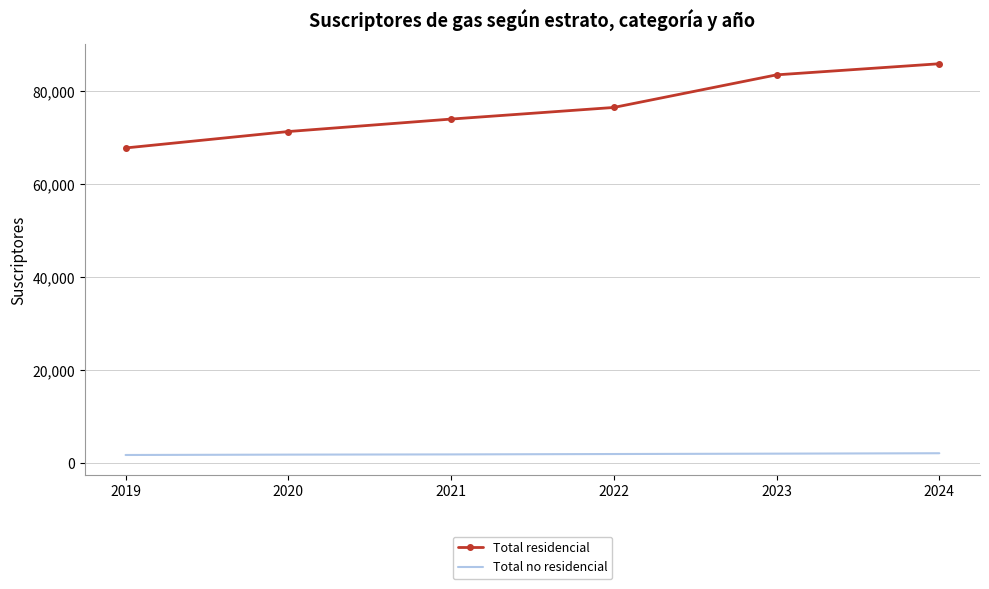

Which series has the largest range (max minus min)?

Total residencial